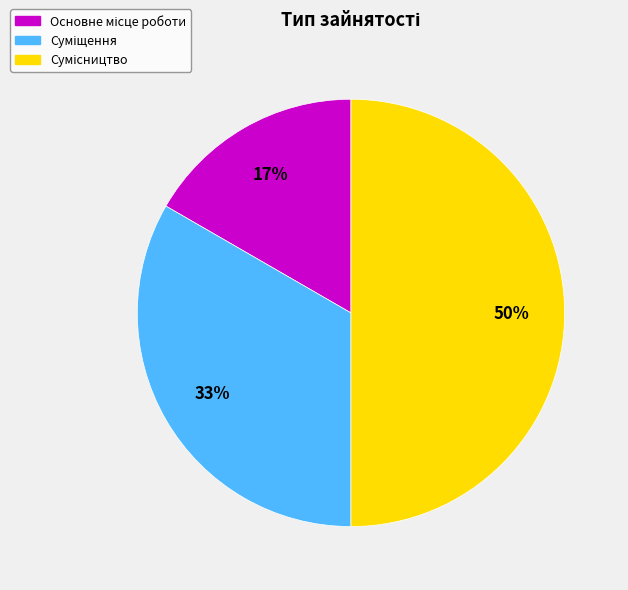

Count the number of slices in the pie.

3